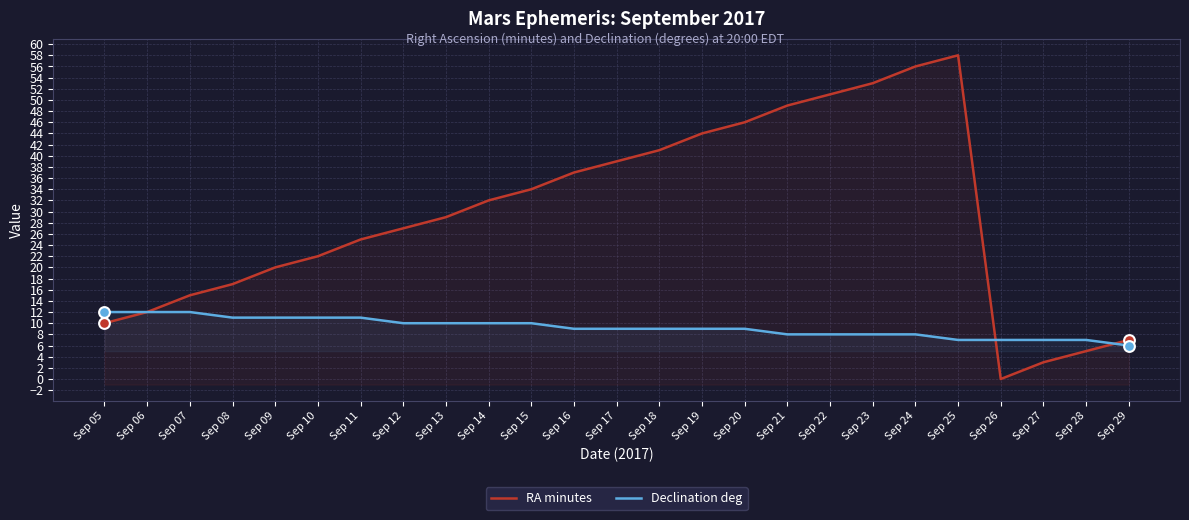

Which series has the largest total across all categories?

RA minutes